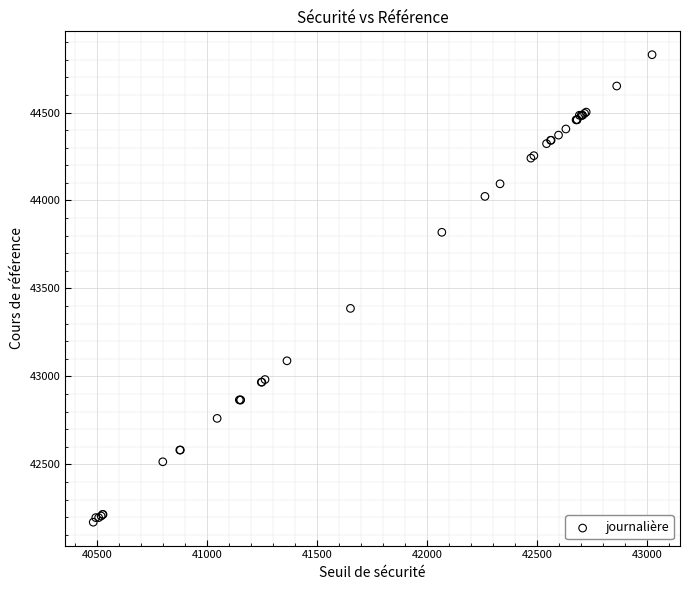

What Y value in the scatter plot is closest to 43500?

43386.8